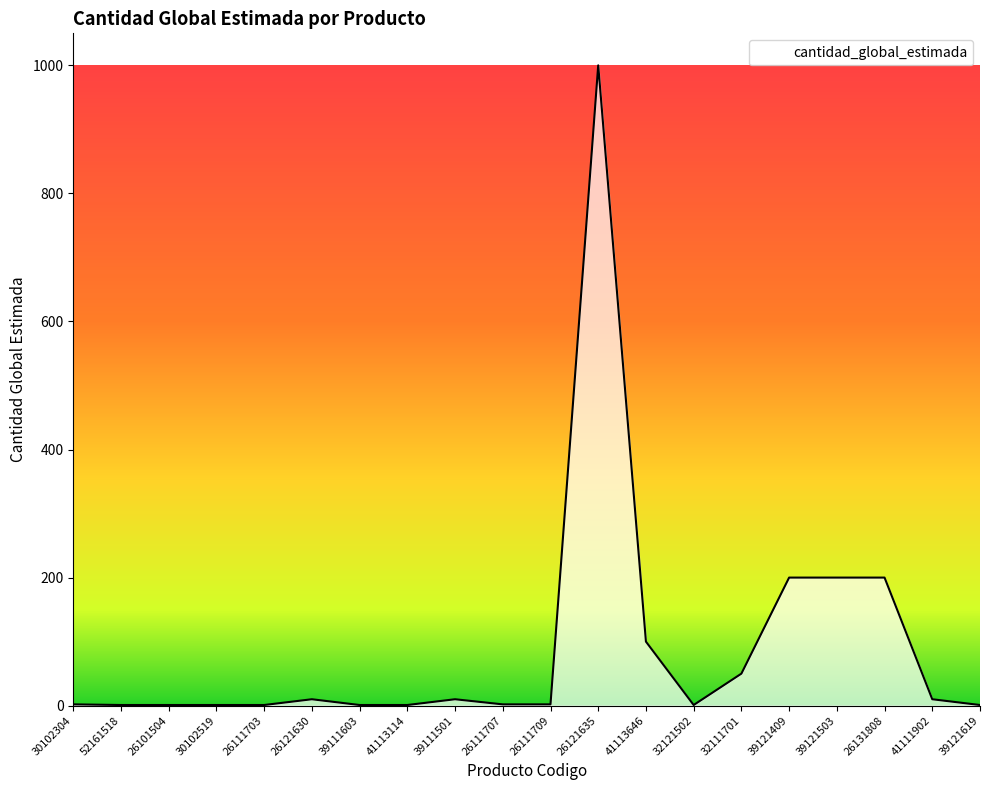

The chart shows a value of 2 at 26111707. True or false?

True